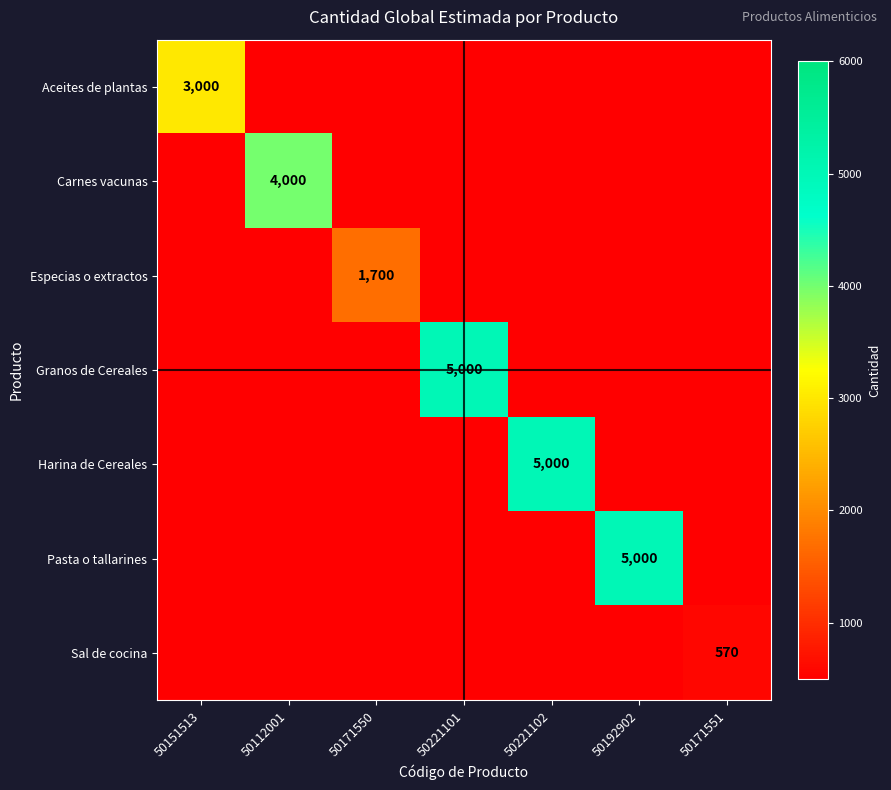

How many distinct data groups are displayed?

7